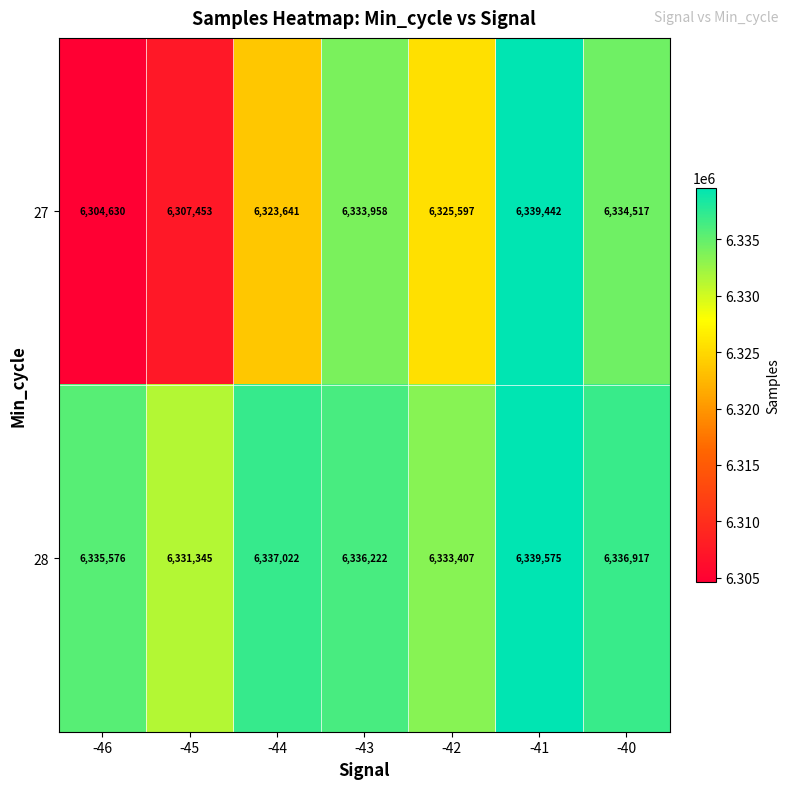

The value of 27 at -46 is 2291670. True or false?

False